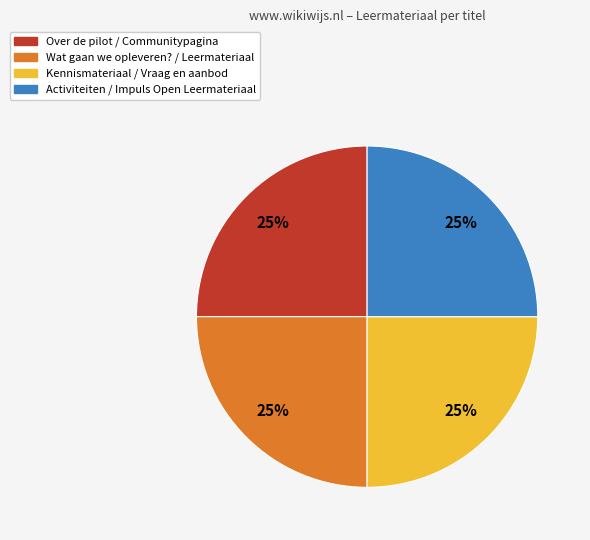

To the nearest percent, what is the average slice percentage?

25%